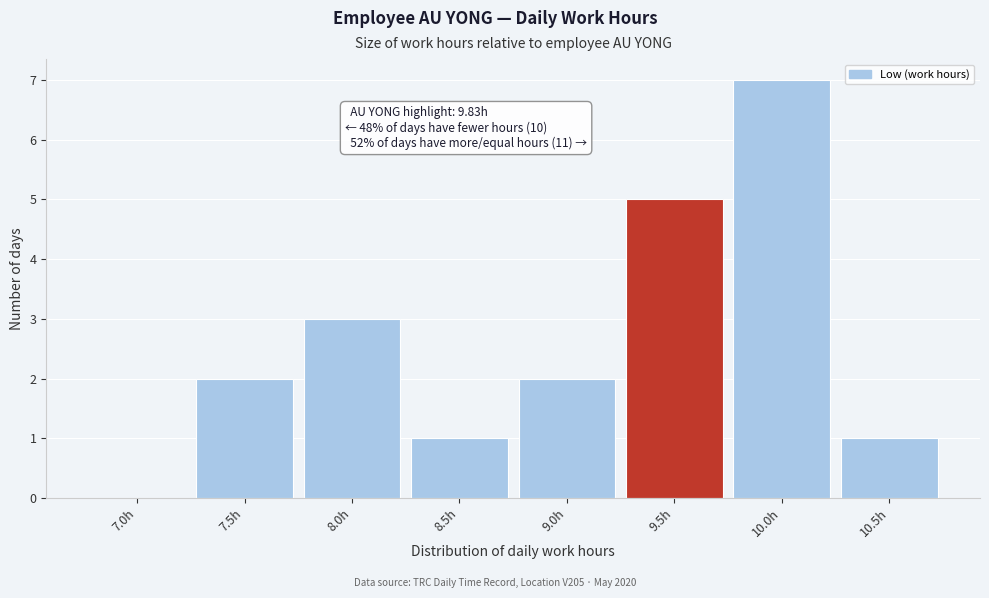

Reading left to right, extract all data points from this chart.

7.0h=0	7.5h=2	8.0h=3	8.5h=1	9.0h=2	9.5h=5	10.0h=7	10.5h=1